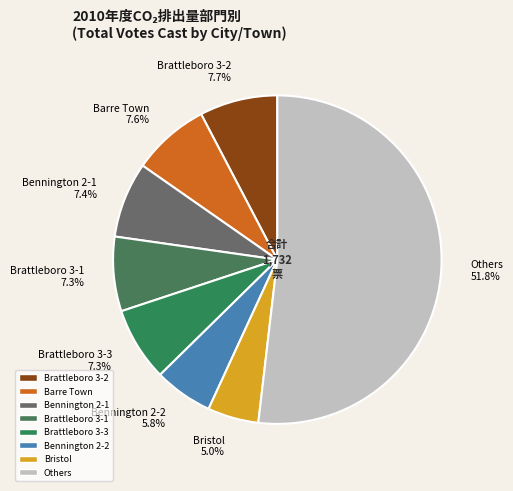

Approximately how many times larger is the value at Brattleboro 3-3 7.3% compared to Barre Town 7.6%?

1.0